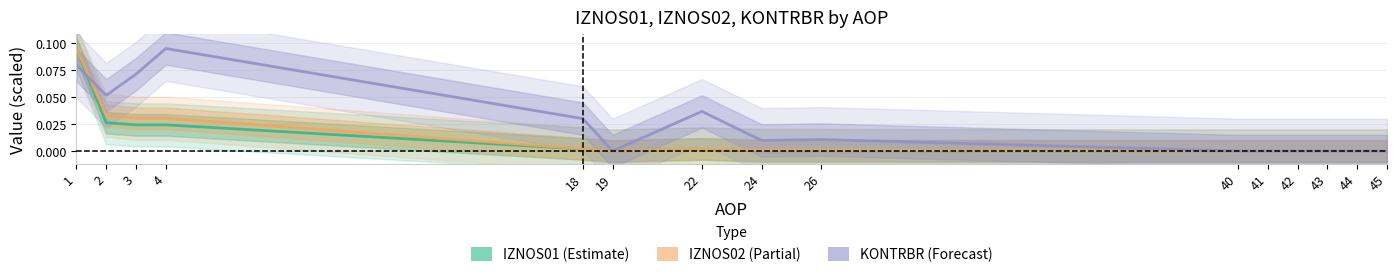

Where is the first local minimum for IZNOS02?

19